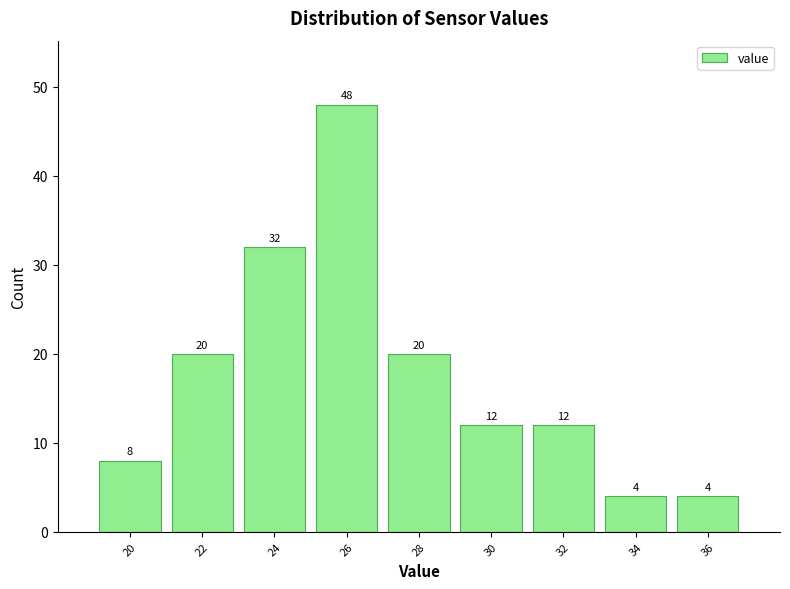

Reading left to right, transcribe this chart: for each bar, give the range it covers on the x-axis and its height.

19 to 21: 8
21 to 23: 20
23 to 25: 32
25 to 27: 48
27 to 29: 20
29 to 31: 12
31 to 33: 12
33 to 35: 4
35 to 37: 4